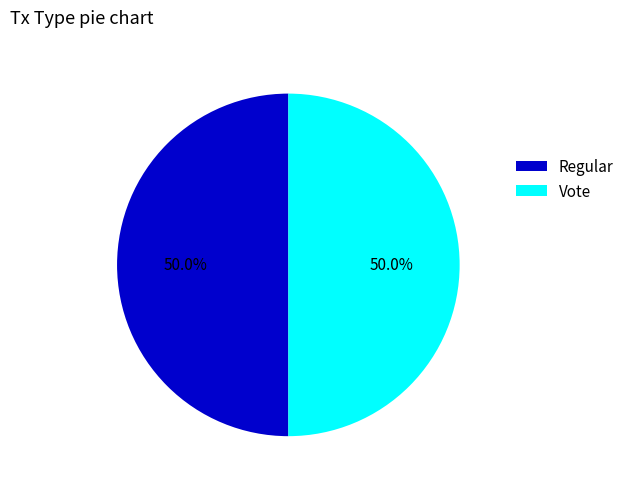

To the nearest percent, what is the difference between the Regular and Vote slice percentages?

0%